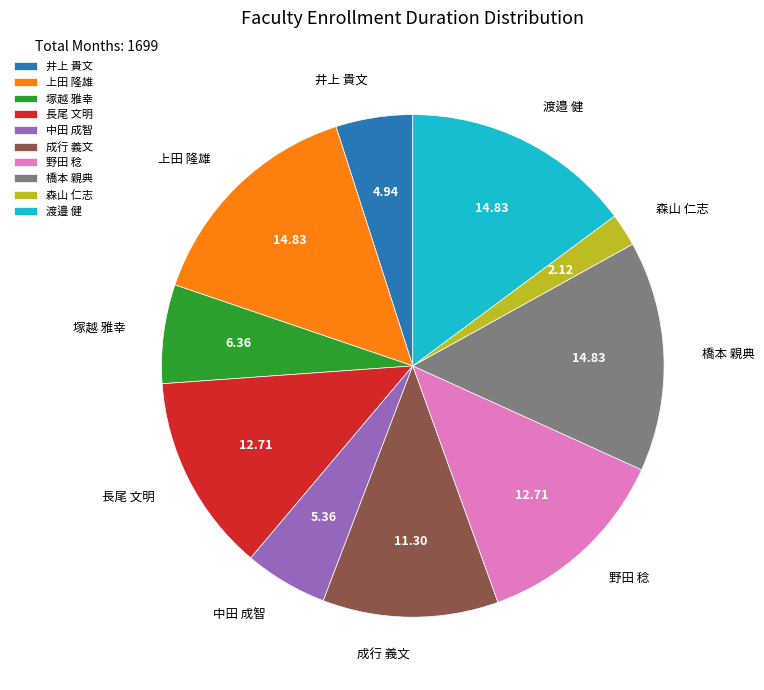

Do 中田 成智 and 渡邉 健 together represent more than half of the pie?

No